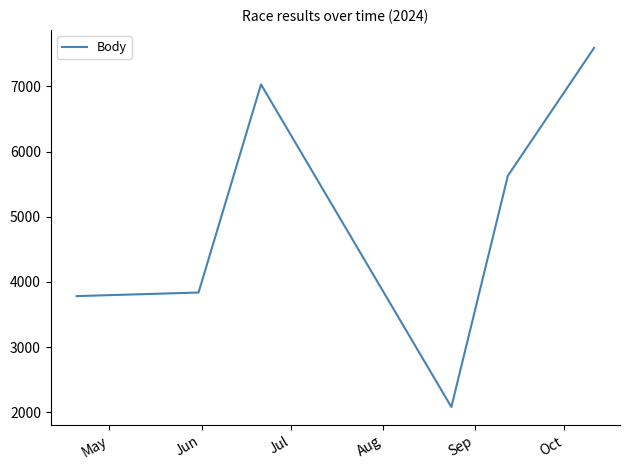

How many distinct data groups are displayed?

1